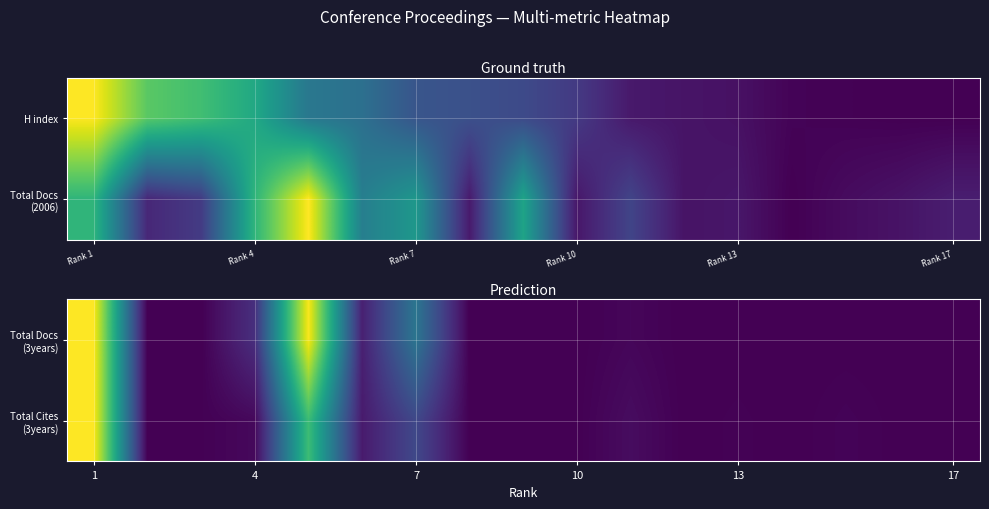

At which category is the sum across all series the highest?

1